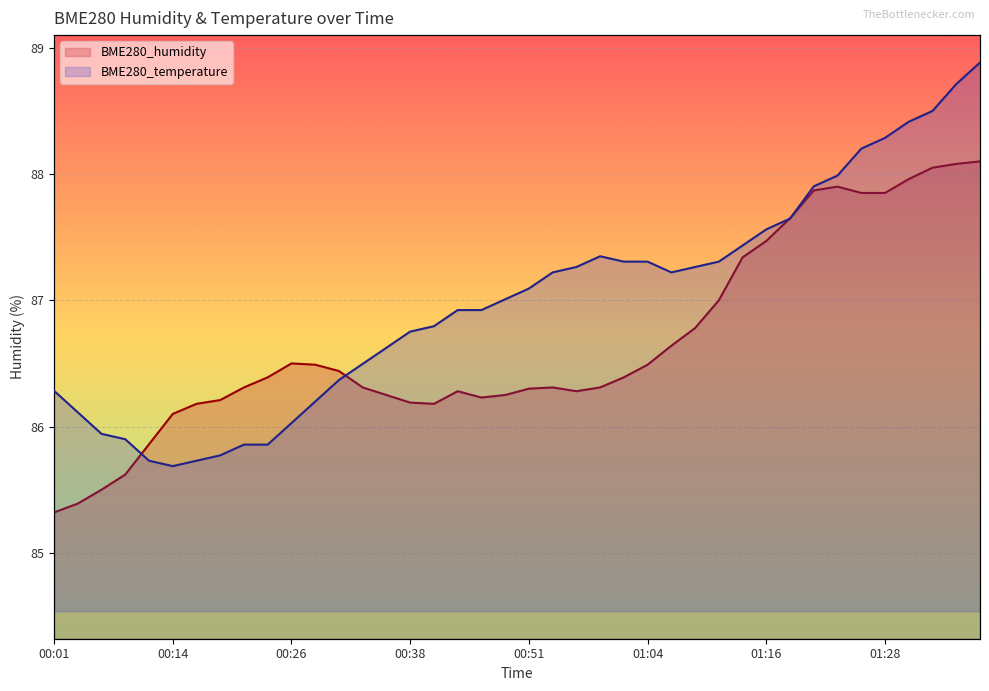

At which category is the sum across all series the highest?

39